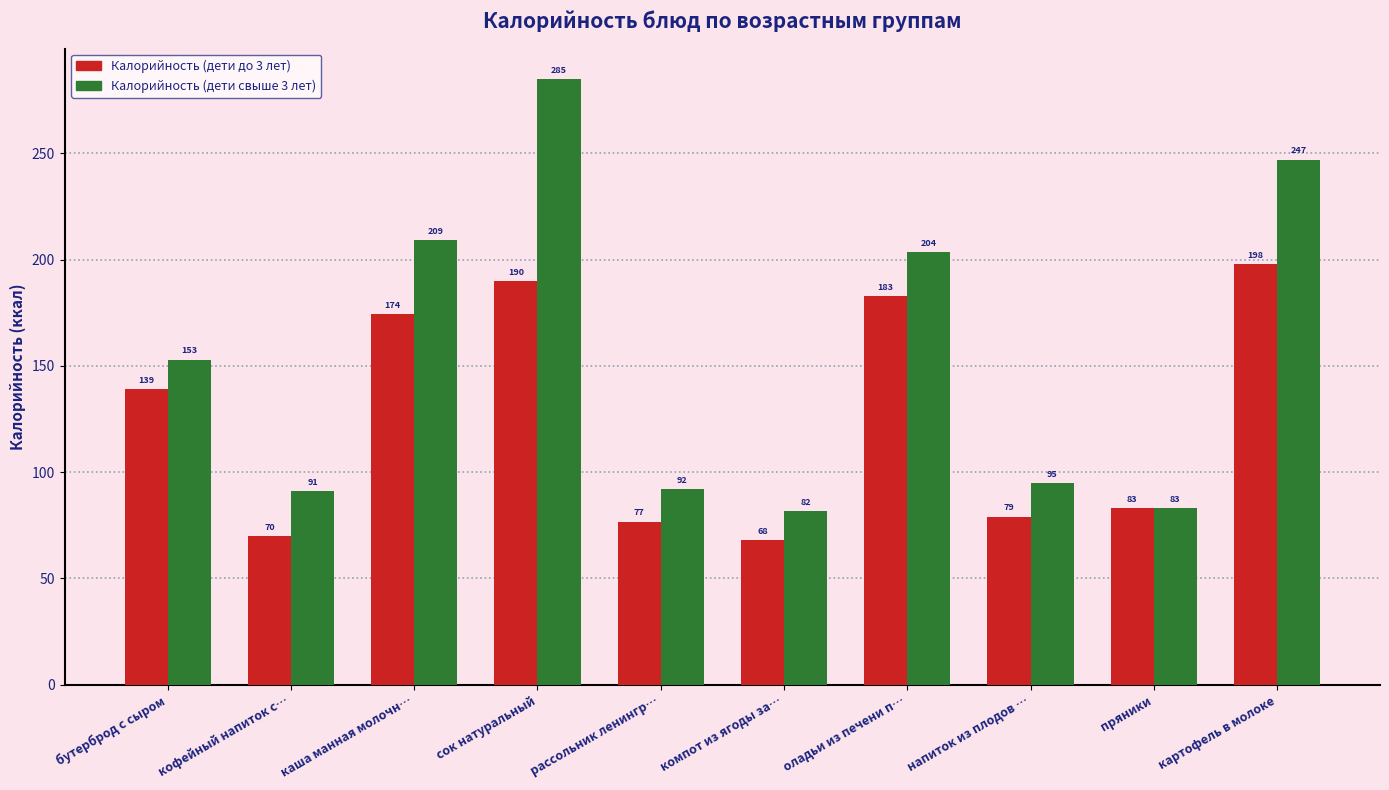

What is the maximum value for Калорийность (дети свыше 3 лет)?

285.0